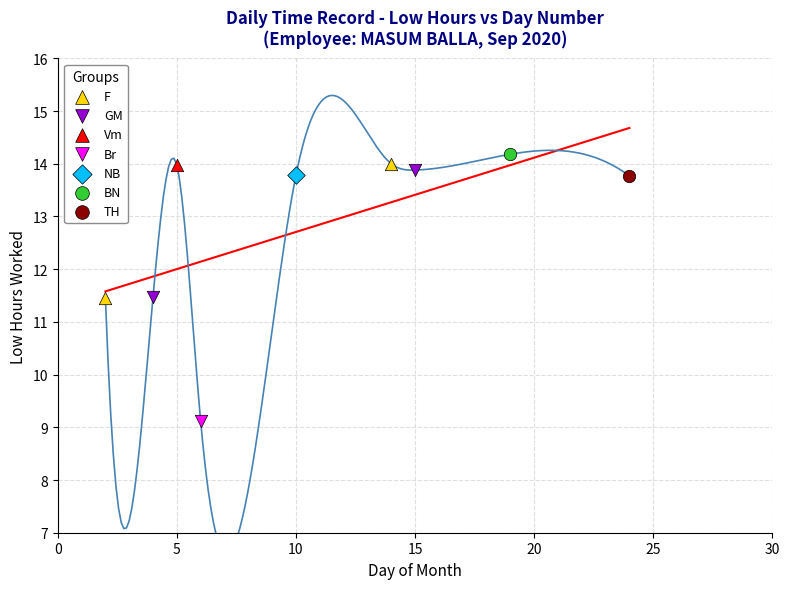

What are all the series names shown in the legend?

F, GM, Vm, Br, NB, BN, TH